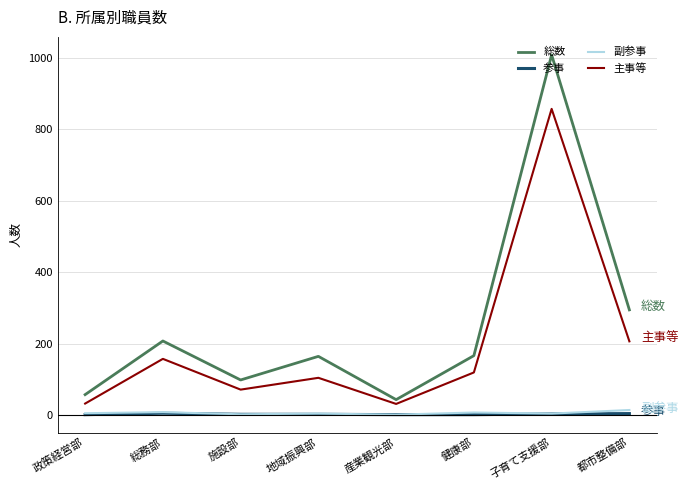

What is the difference between the maximum and minimum values in the 参事 series?

4